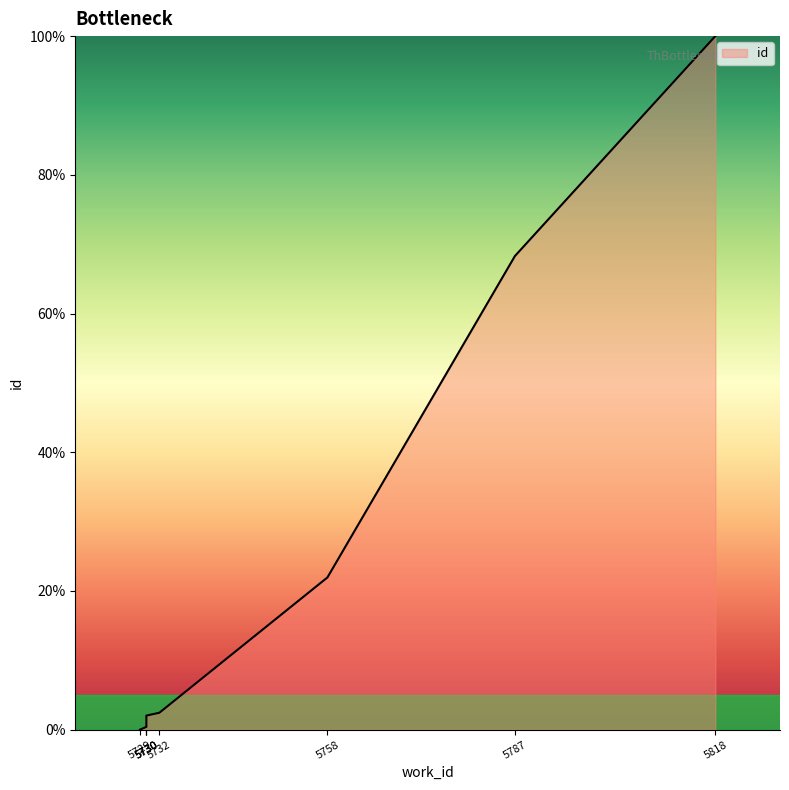

Rank the categories by value from lowest to highest.

5729, 5730, 5730, 5730, 5732, 5758, 5787, 5818